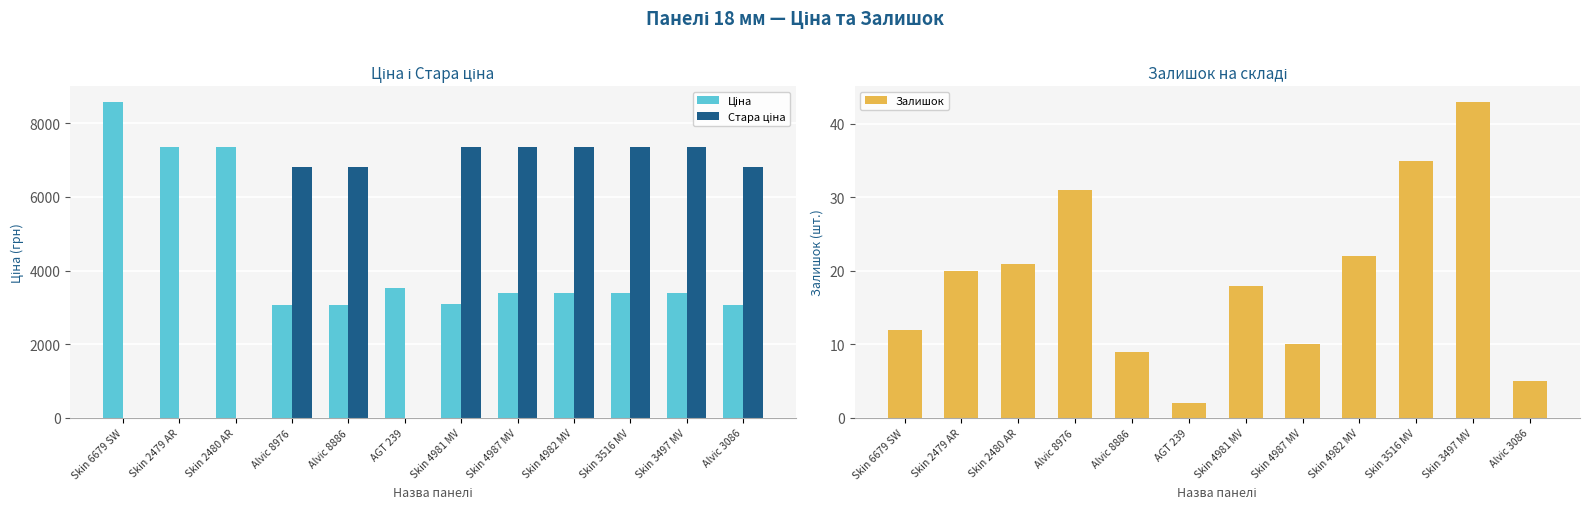

What is the label of the 3rd bar from the right?

Skin 3516 MV